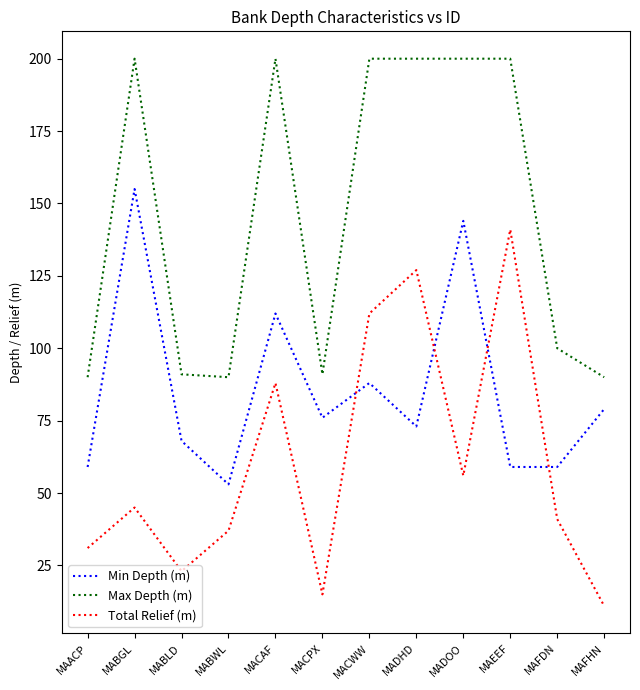

The value of Max Depth (m) at MAFDN is 140. True or false?

False